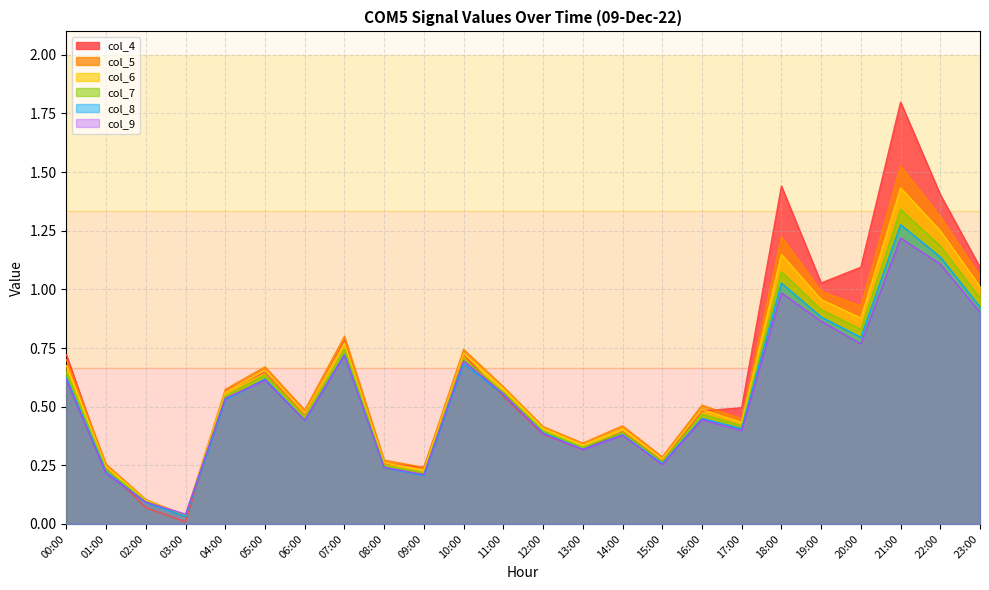

Does the chart have visible grid lines?

Yes